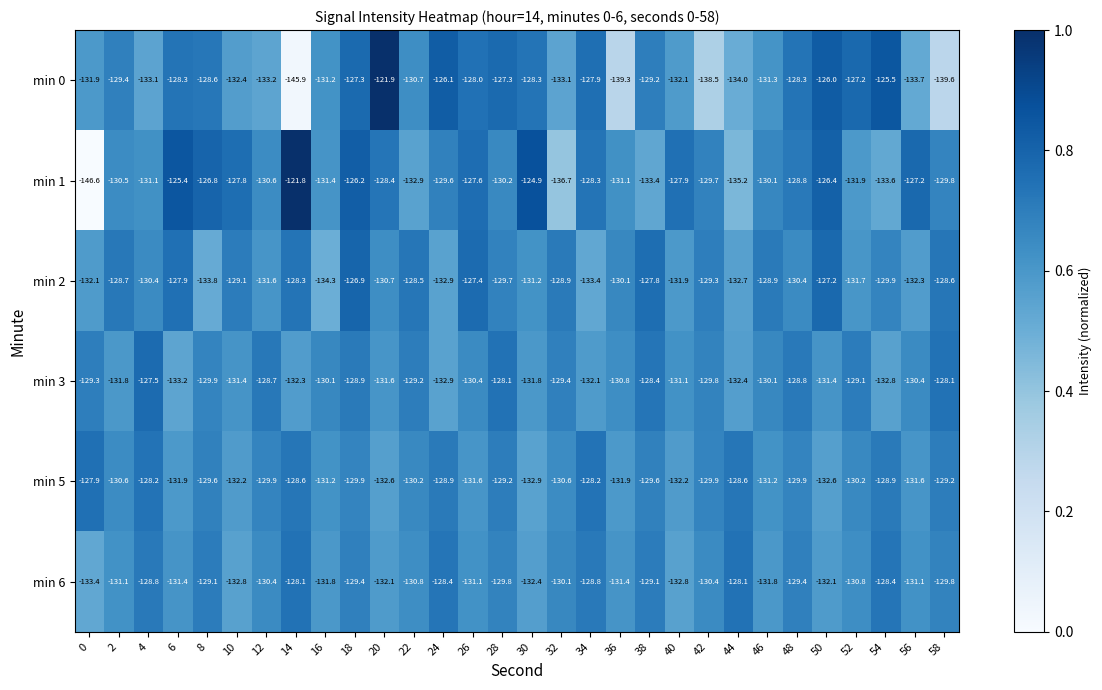

Which series has the widest spread of values?

min 1